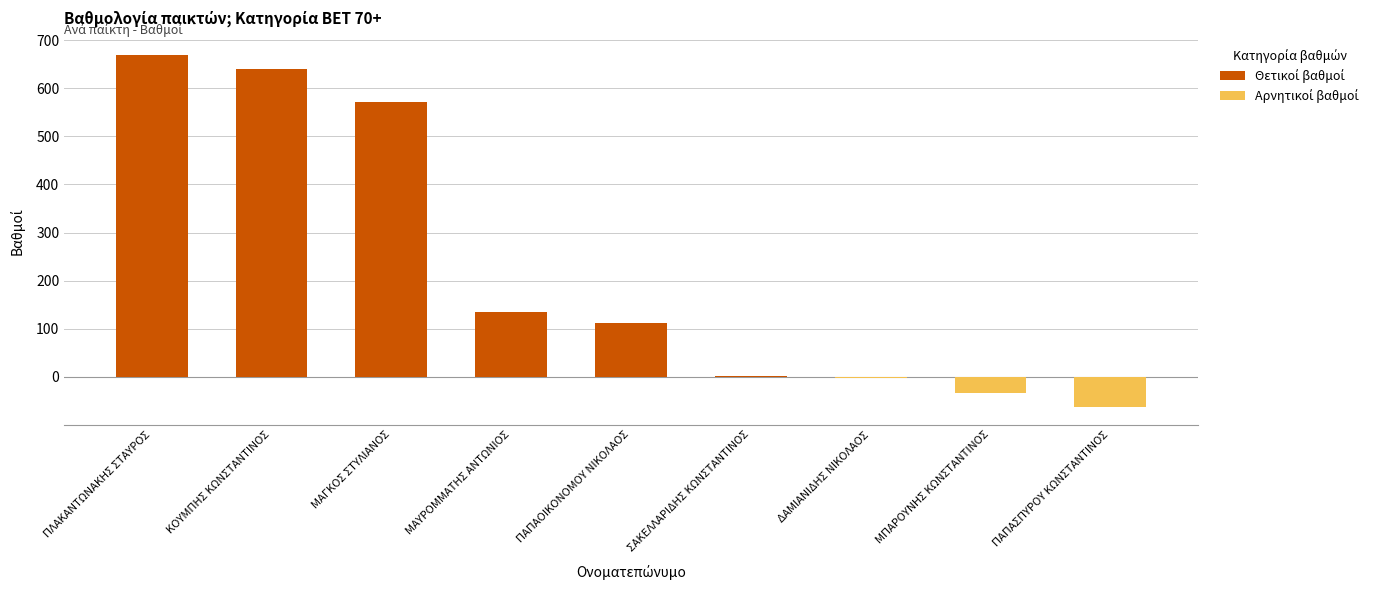

How many data points does each series have?

9